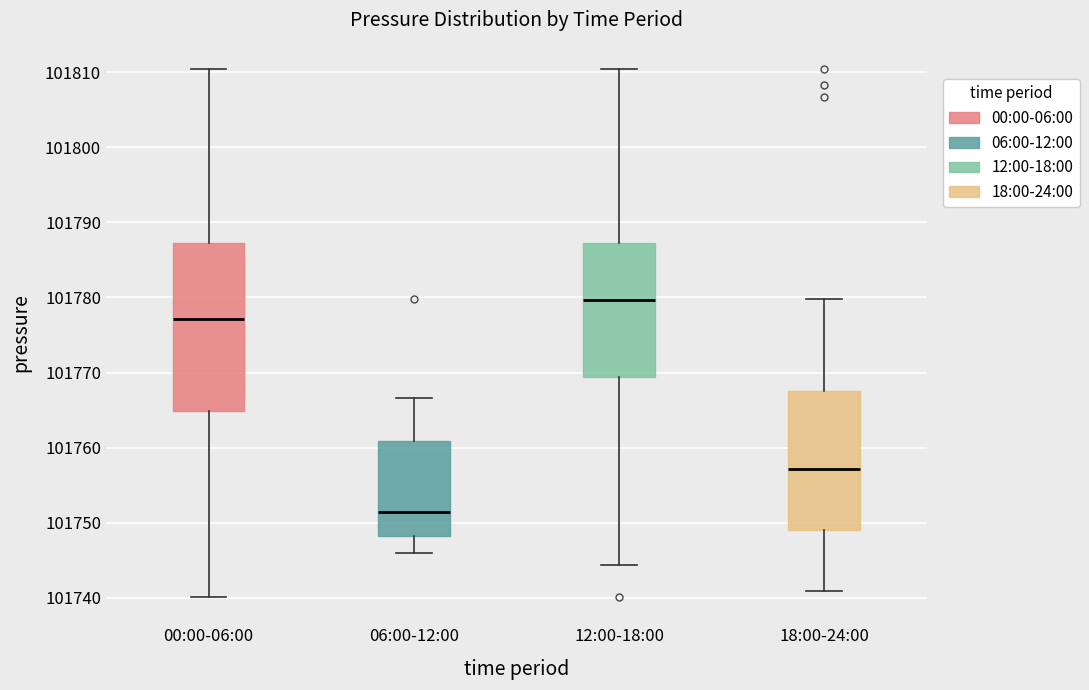

Reading left to right, transcribe this box plot: for each box, give where its median line is, the range the box spans, and where its two whiskers end, as read against the y-axis. The values are not printed on the chart, so give them approximately, as read against the axis.

00:00-06:00: median 101777, box 101765 to 101787, whiskers 101740 to 101810
06:00-12:00: median 101751, box 101748 to 101761, whiskers 101746 to 101767
12:00-18:00: median 101780, box 101769 to 101787, whiskers 101744 to 101810
18:00-24:00: median 101757, box 101749 to 101768, whiskers 101741 to 101780